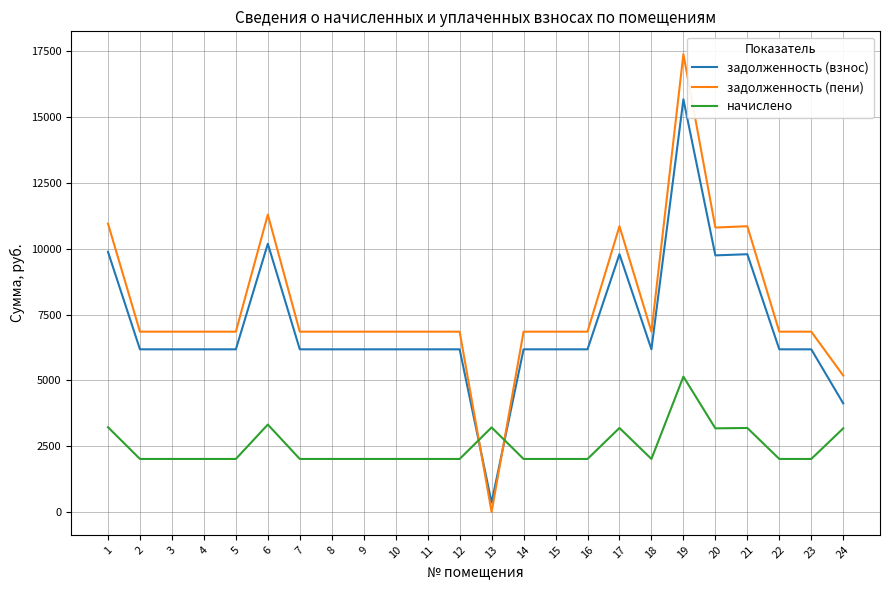

The value of начислено at 7 is 2012.4. True or false?

True